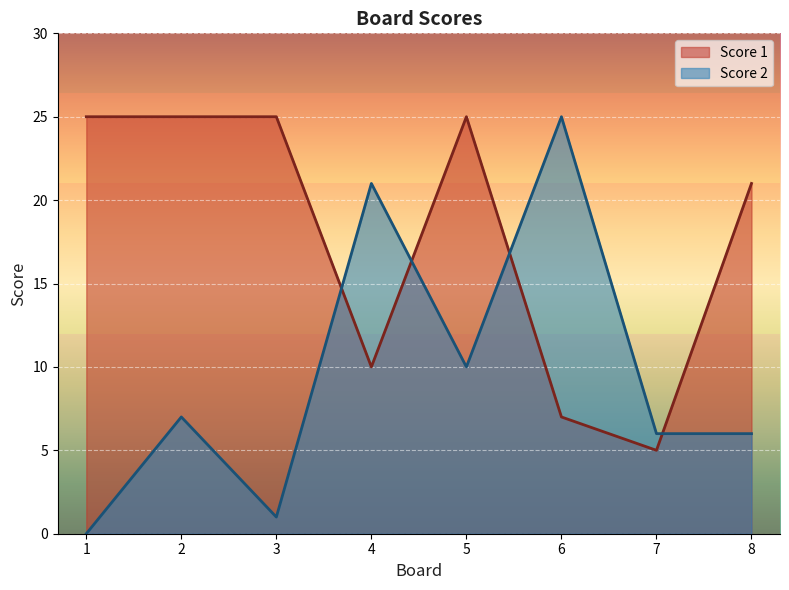

Where is Score 2 nearest to the value 12?

5